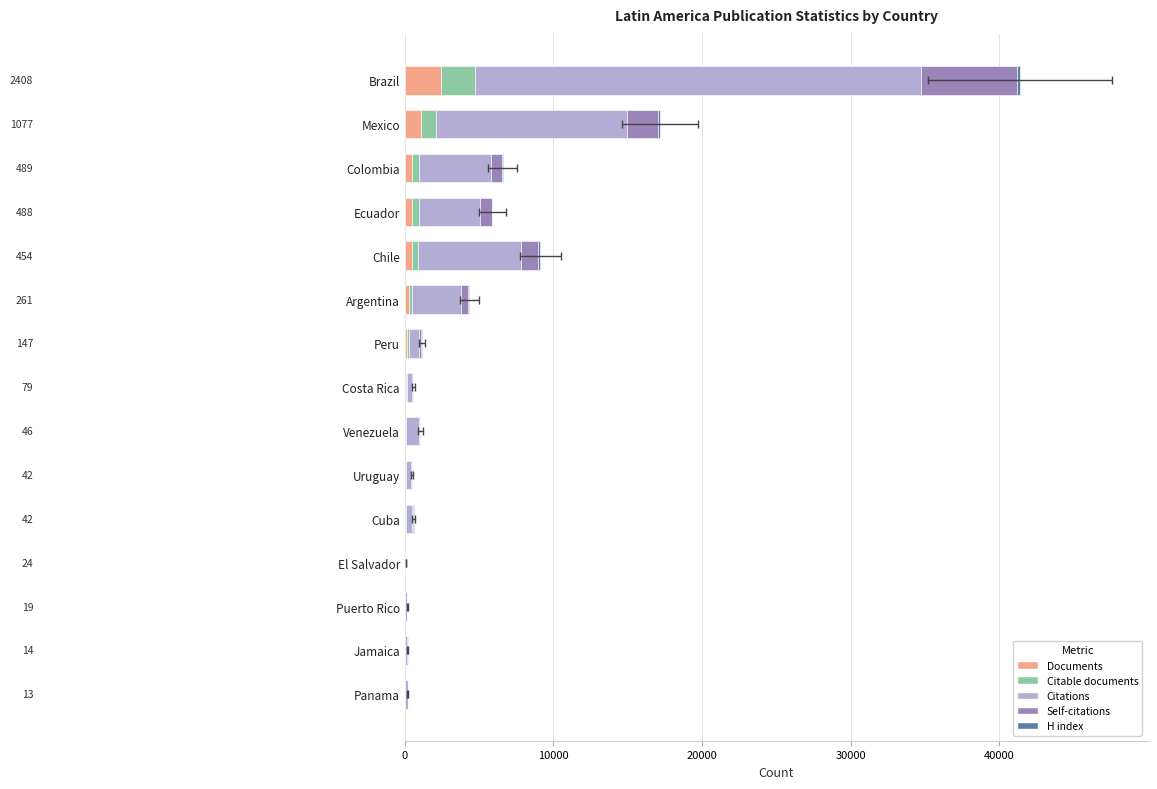

What position from the right is Panama?

1